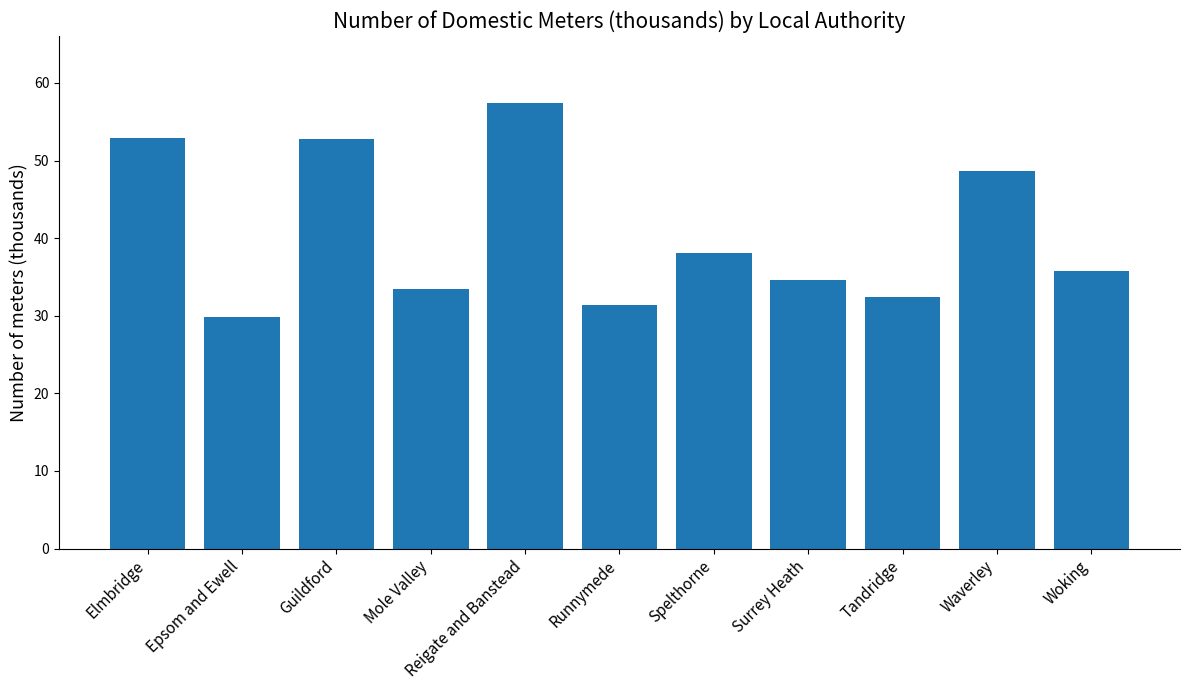

What is the smallest value displayed?

29.9